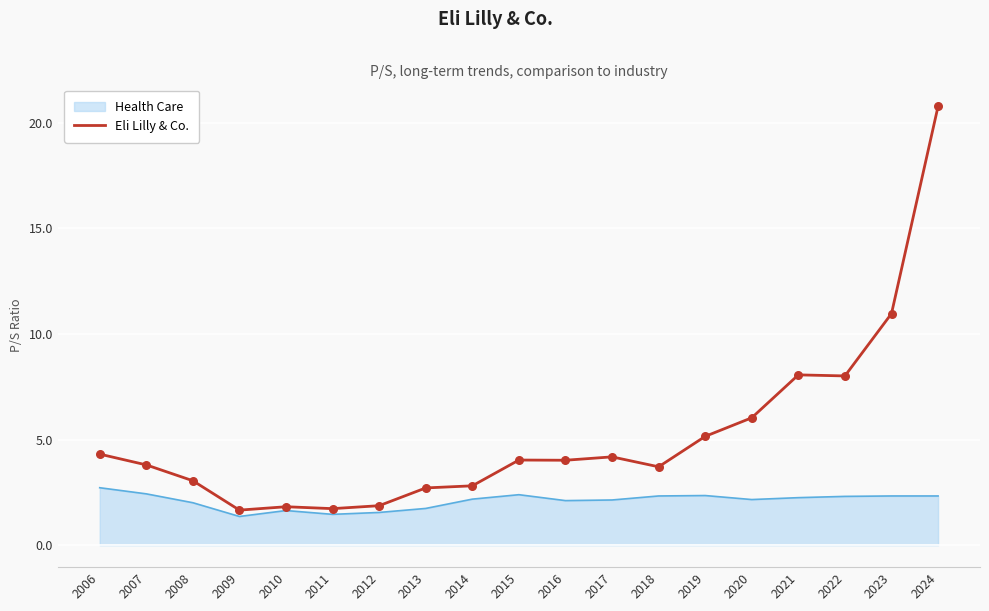

Between 2011 and 2018, which series saw the biggest shift?

Eli Lilly & Co.